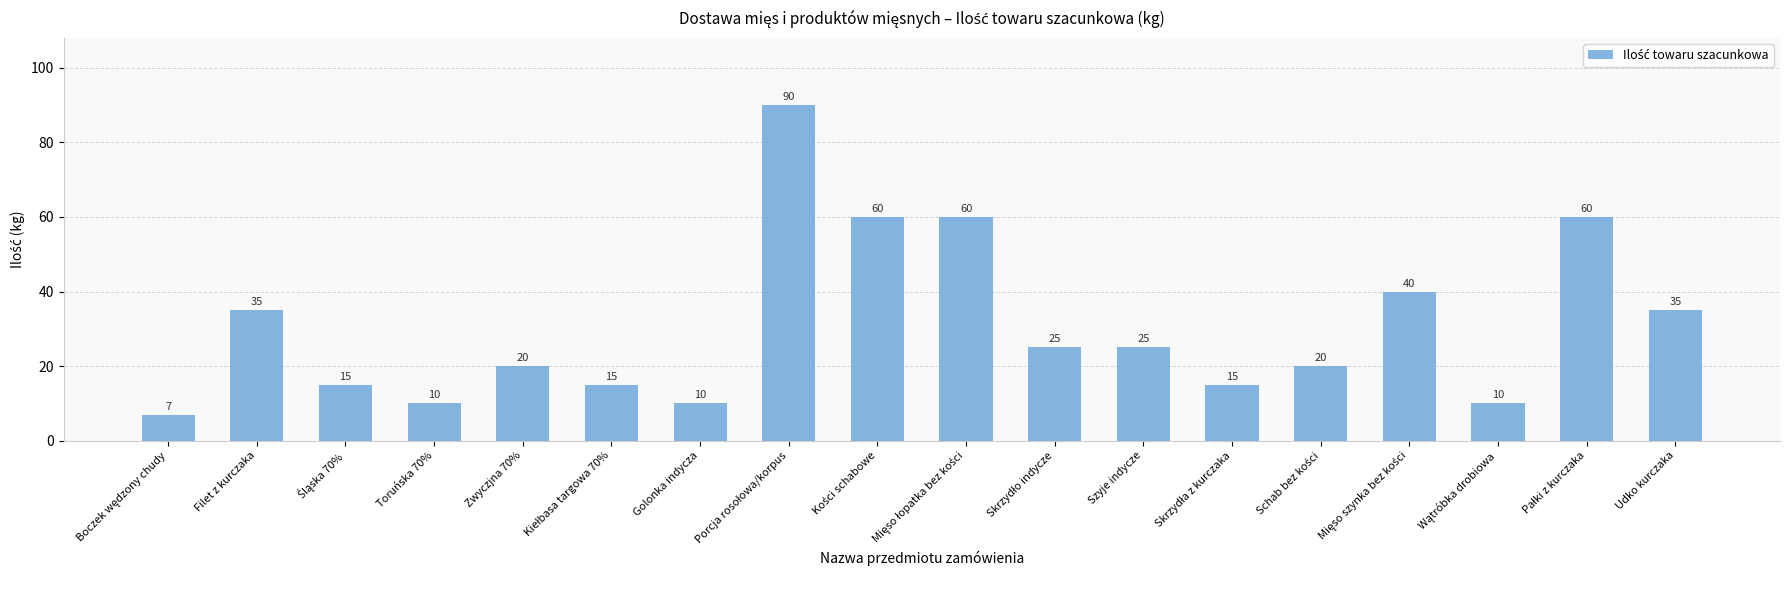

Where does the data first go above 25?

Filet z kurczaka